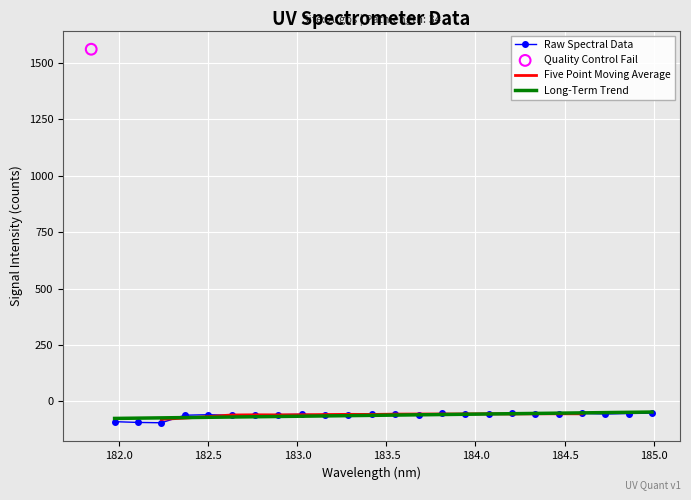

What is the change in value from 181.8418 to 183.2863821962?

-1619.9